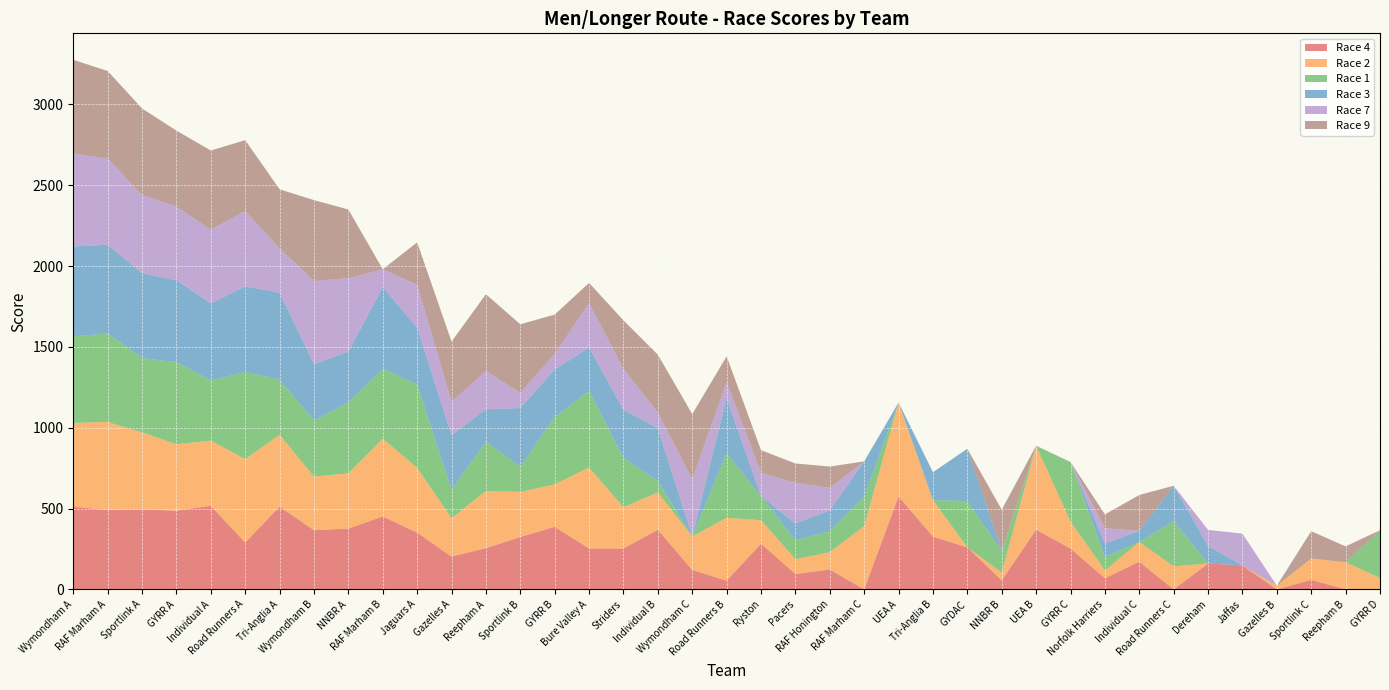

Reading right to left, extract all data points from this chart.

Race 4: 0	0	59	0	148	160	0	171	69	253	369	56	260	326	576	0	123	95	283	54	120	369	253	253	387	324	255	203	351	451	376	366	512	290	517	487	495	491	512
Race 2: 71	168	132	23	0	0	143	122	49	167	520	49	0	226	580	392	107	92	145	389	208	231	255	501	263	279	354	237	401	481	342	332	445	516	403	411	476	545	518
Race 1: 295	0	0	0	0	0	280	0	82	368	0	133	286	0	0	183	131	117	149	399	0	70	306	474	417	155	306	177	515	434	439	347	340	539	373	508	460	547	536
Race 3: 0	0	0	0	0	109	218	69	84	0	0	0	324	173	0	217	128	104	0	340	0	327	297	268	293	364	199	337	351	504	314	348	539	529	476	506	525	549	555
Race 7: 0	0	0	0	197	99	0	0	95	0	0	0	0	0	0	0	139	251	145	101	354	96	253	275	97	94	237	206	267	110	454	515	274	466	456	456	484	533	576
Race 9: 0	98	169	0	0	0	0	222	85	0	0	255	0	0	0	0	132	120	139	159	402	359	300	125	243	424	475	373	262	0	425	500	365	439	490	470	535	542	579